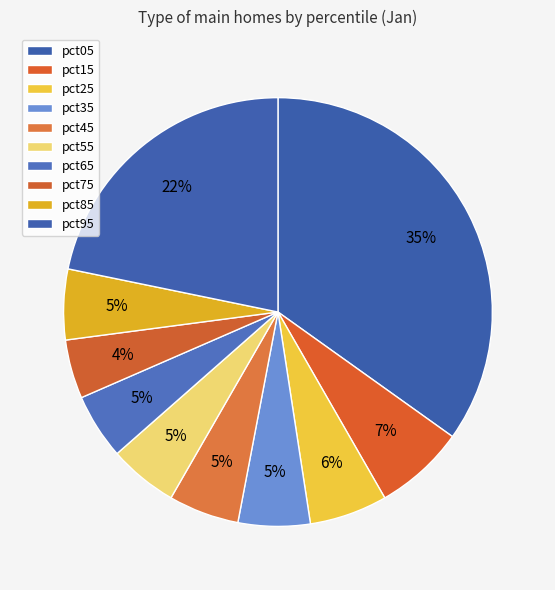

Which category has the biggest portion of the pie?

pct05